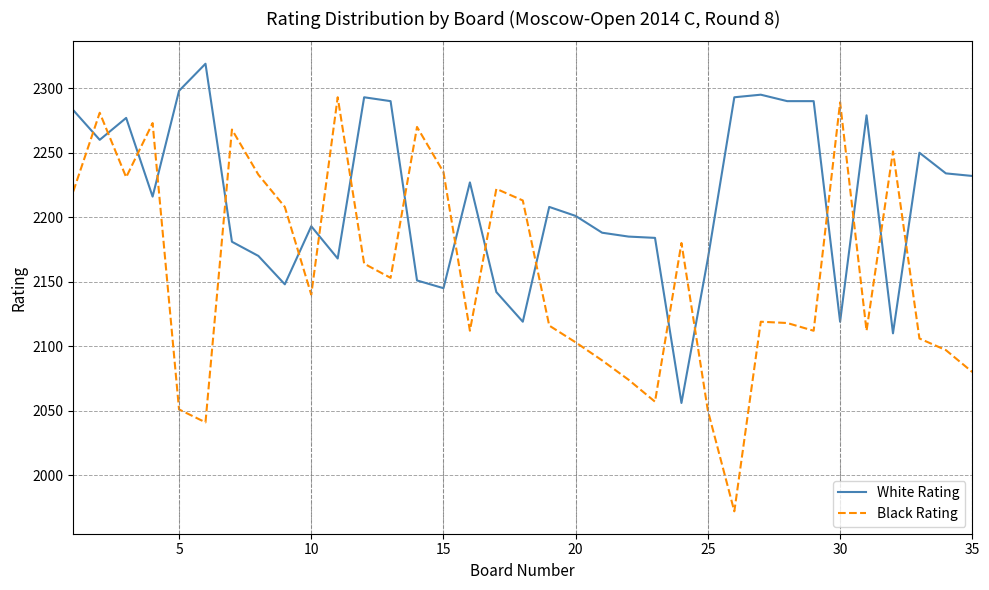

What are all the series names shown in the legend?

White Rating, Black Rating